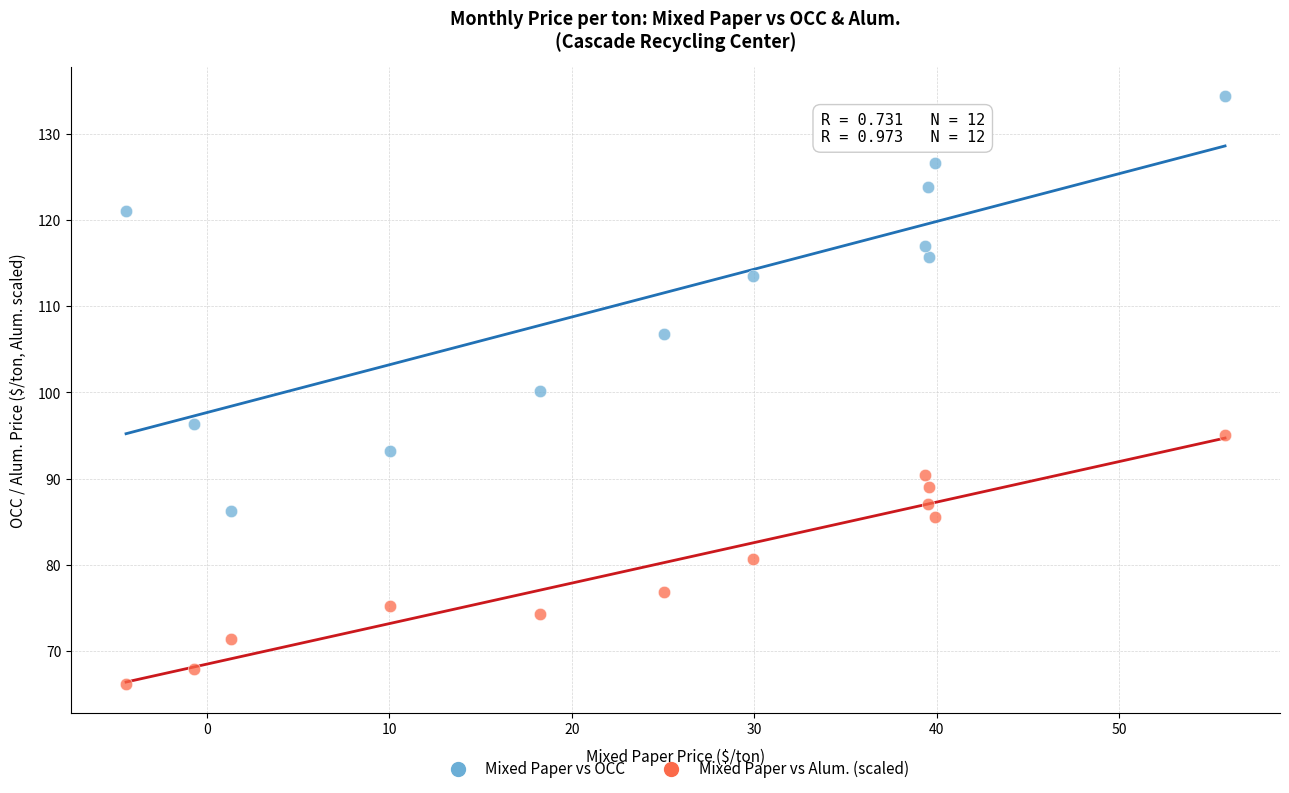

Which series has the widest spread of Y values?

Mixed Paper vs OCC